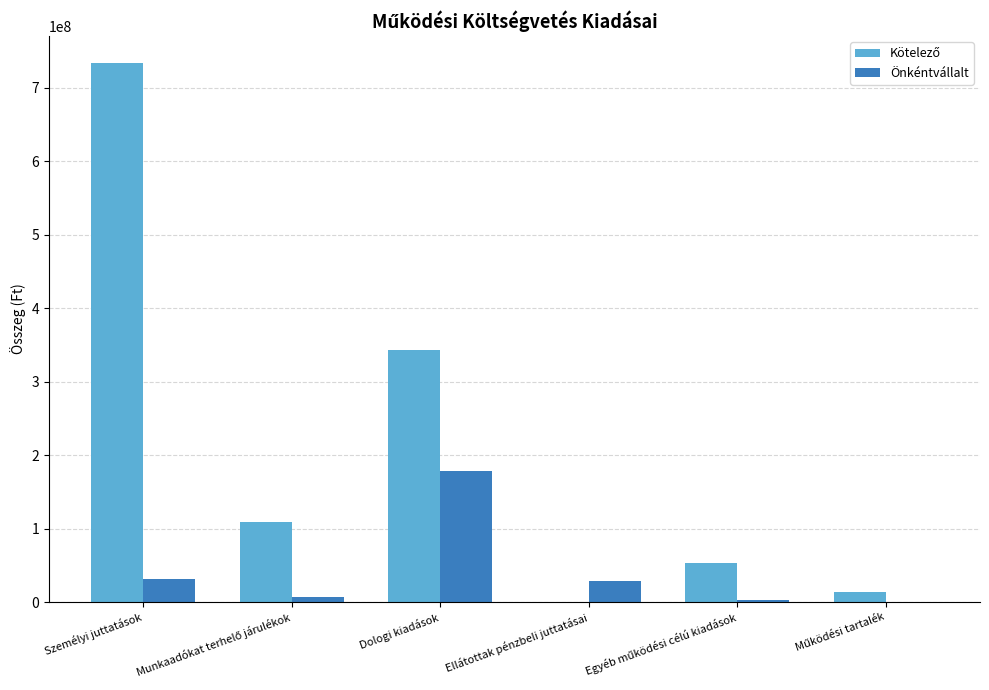

Is it true that Önkéntvállalt equals 178702761.7 at Dologi kiadások?

True